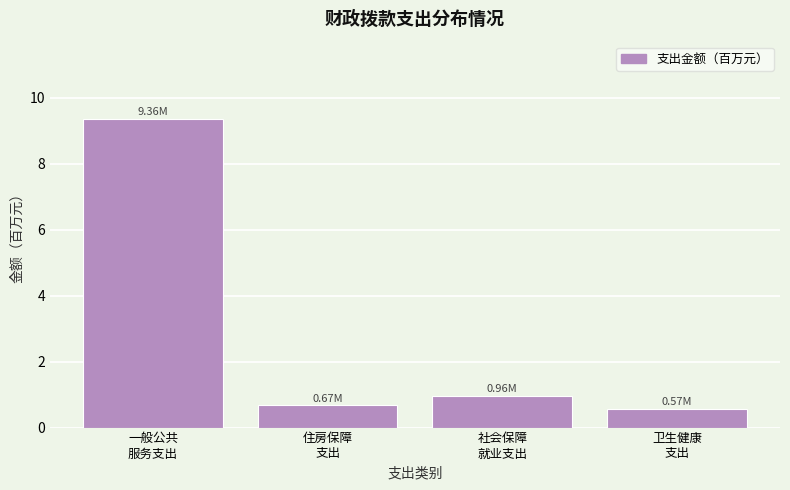

What is the sum of all values?

11.6